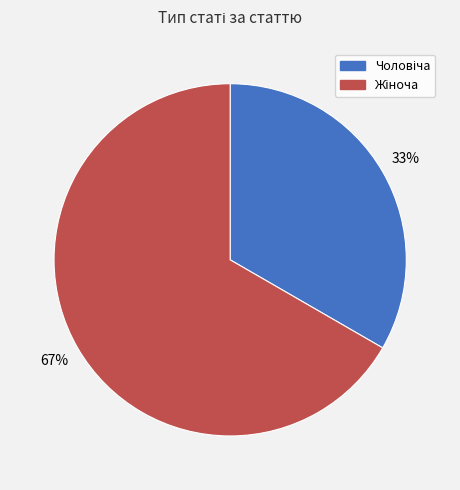

To the nearest percent, what is the average slice percentage?

50%